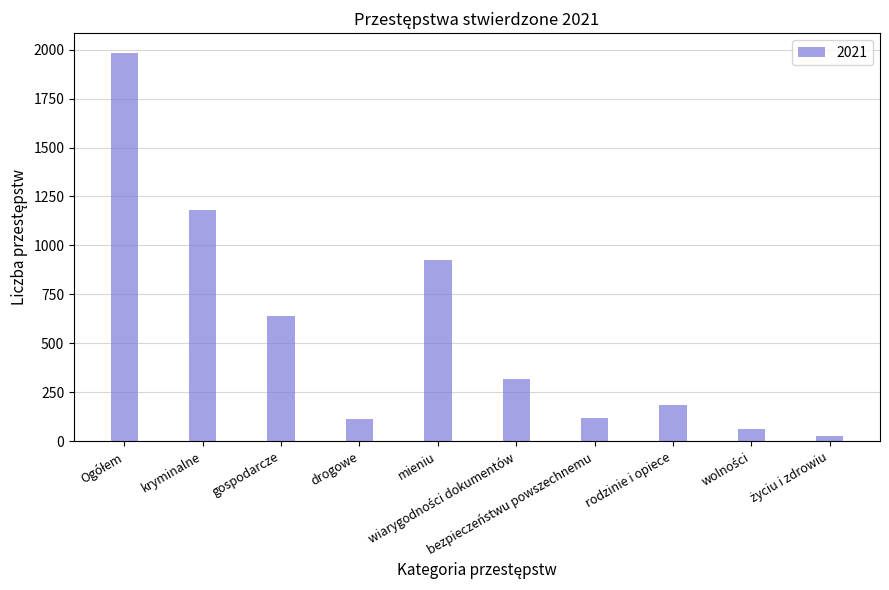

The chart shows a value of 926 at mieniu. True or false?

True